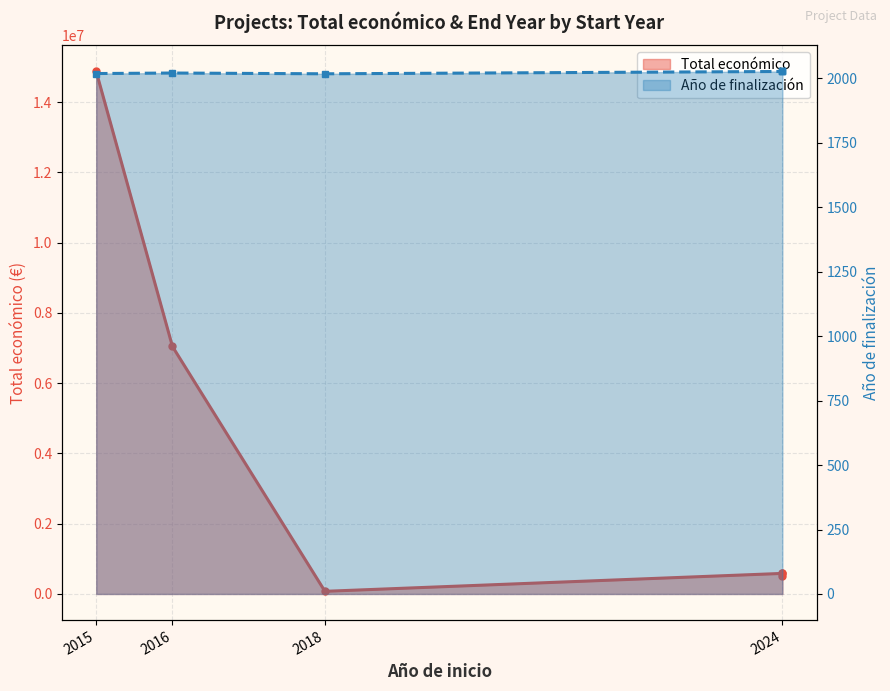

What is the sum of all Total económico values?

23700242